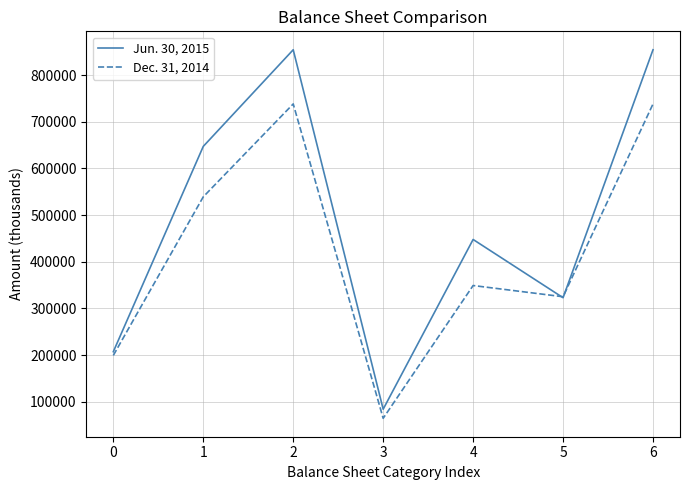

Rank the series at 2 from highest to lowest value.

Jun. 30, 2015, Dec. 31, 2014